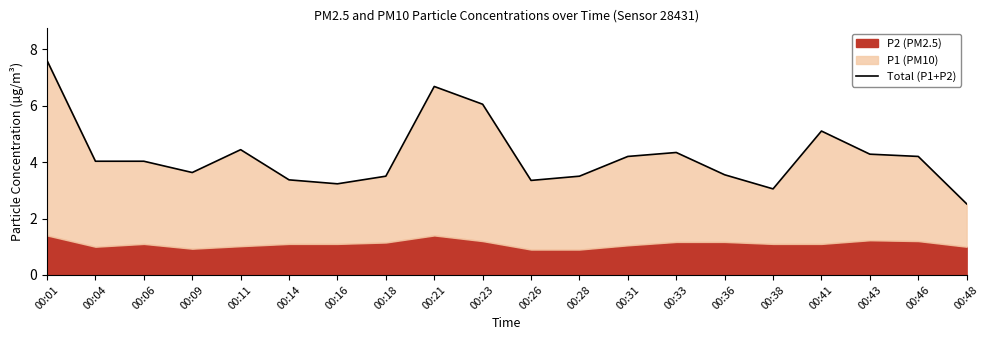

Reading left to right, extract all data points from this chart.

7.6	4.0	4.0	3.6	4.4	3.4	3.2	3.5	6.7	6.0	3.4	3.5	4.2	4.3	3.5	3.0	5.1	4.3	4.2	2.5